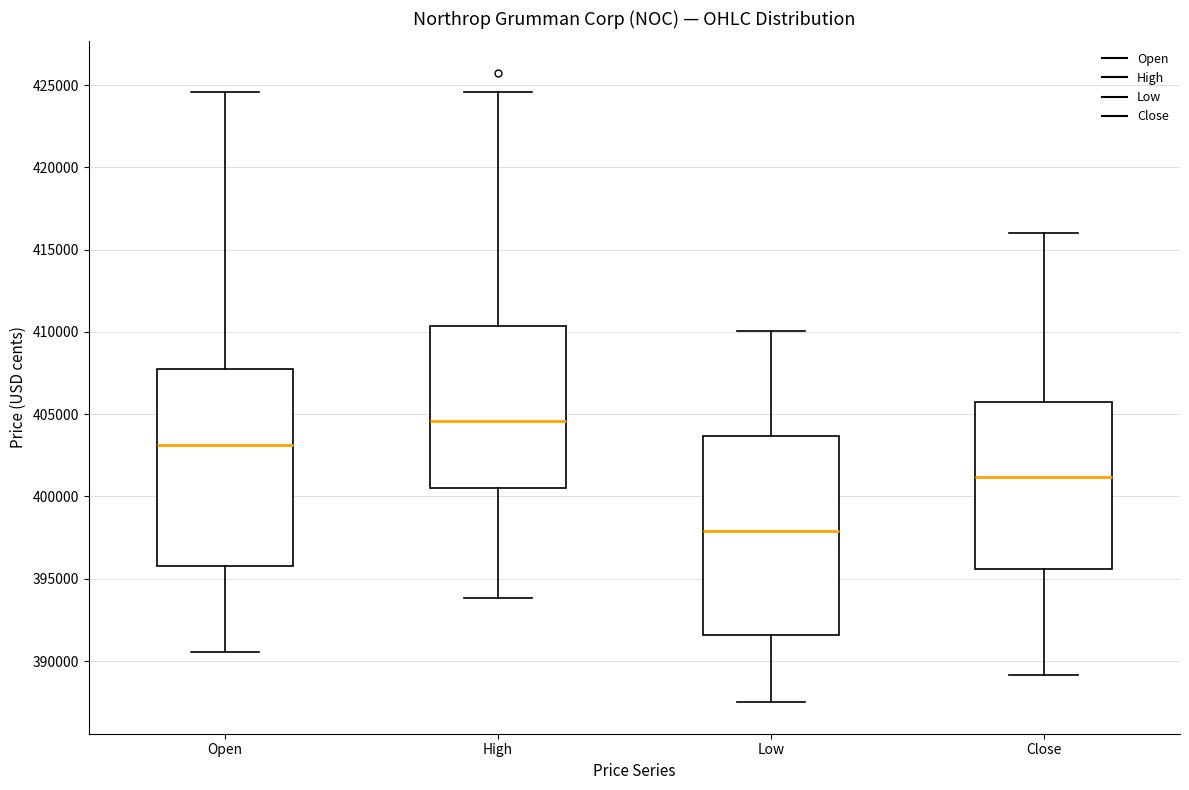

Reading left to right, transcribe this box plot: for each box, give where its median line is, the range the box spans, and where its two whiskers end, as read against the y-axis. The values are not printed on the chart, so give them approximately, as read against the axis.

Open: median 403000, box 396000 to 407500, whiskers 390500 to 424500
High: median 404500, box 400500 to 410500, whiskers 394000 to 424500
Low: median 398000, box 391500 to 403500, whiskers 387500 to 410000
Close: median 401000, box 395500 to 405500, whiskers 389000 to 416000